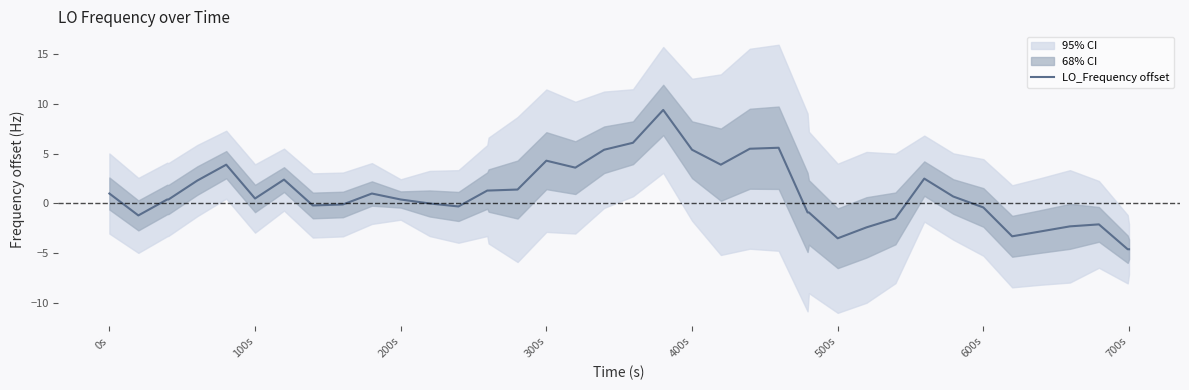

What is the lowest value of the LO_Frequency offset series?

-4.6